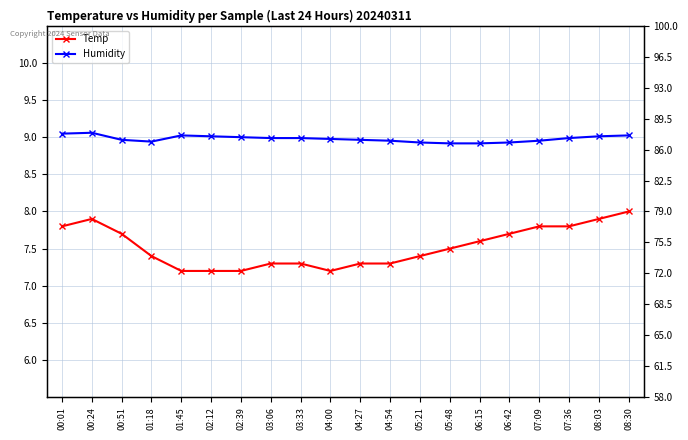

Which series changed the most between 04:00 and 07:09?

Temp